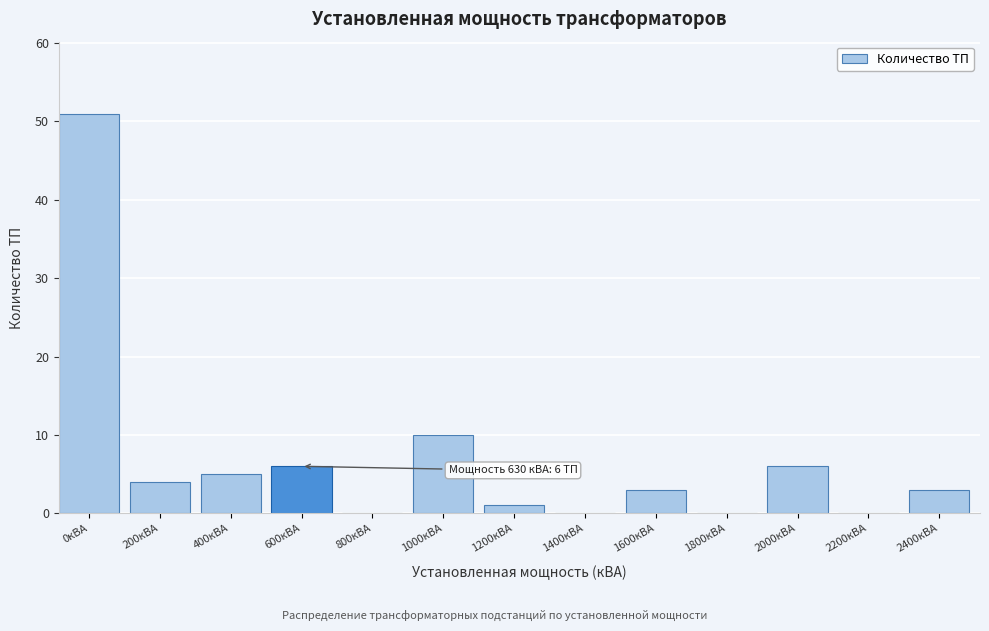

Reading right to left, transcribe all the data shown in this chart.

2400кВА=3	2200кВА=0	2000кВА=6	1800кВА=0	1600кВА=3	1400кВА=0	1200кВА=1	1000кВА=10	800кВА=0	600кВА=6	400кВА=5	200кВА=4	0кВА=51